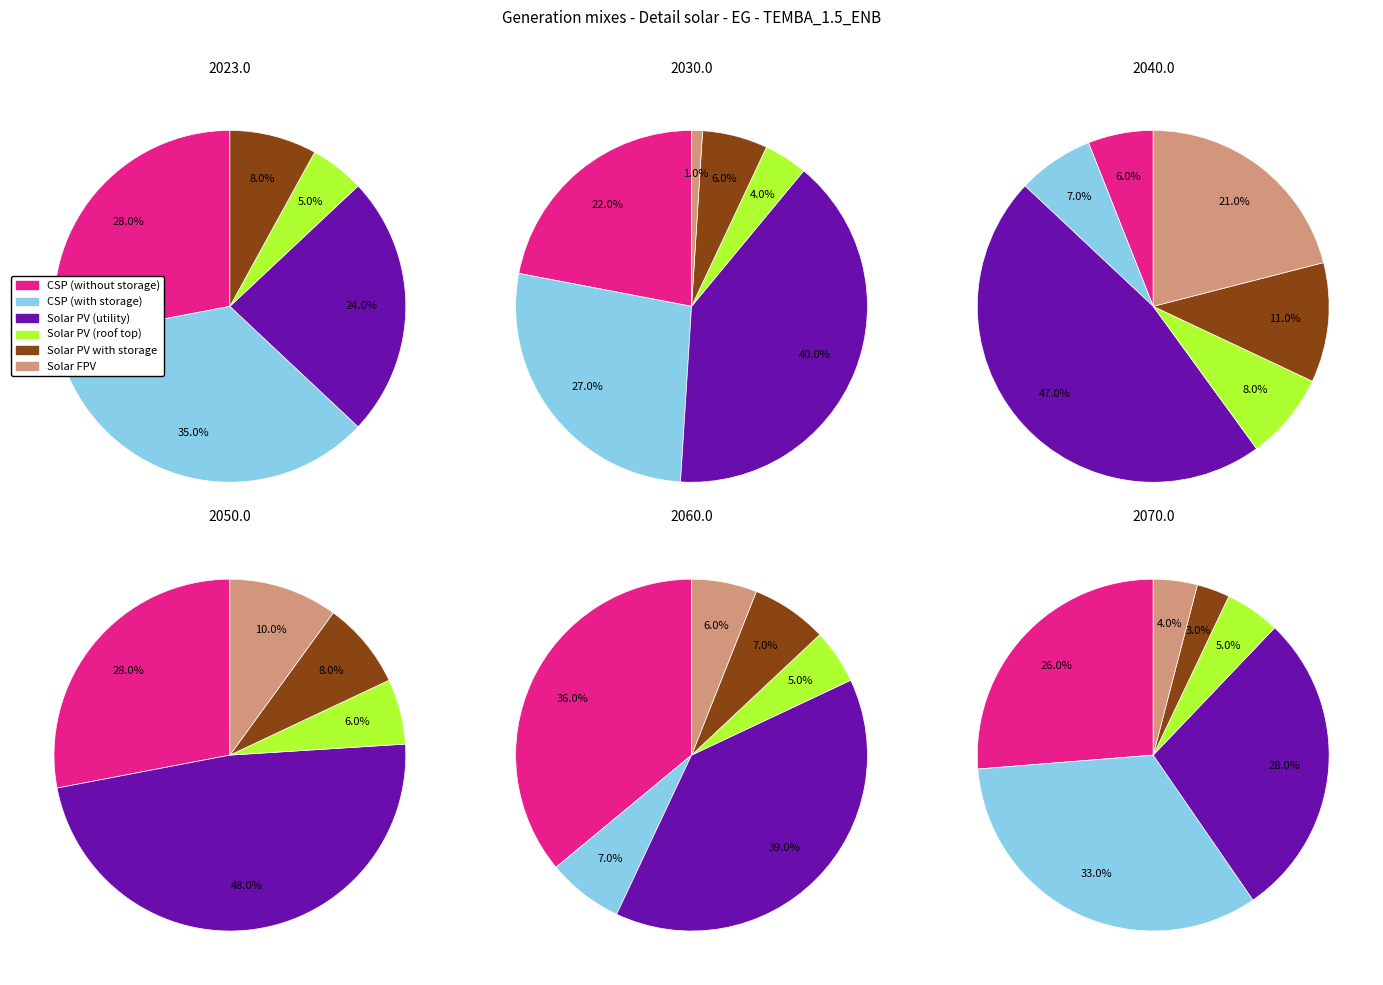

True or false: 2 accounts for 39% of the total.

True